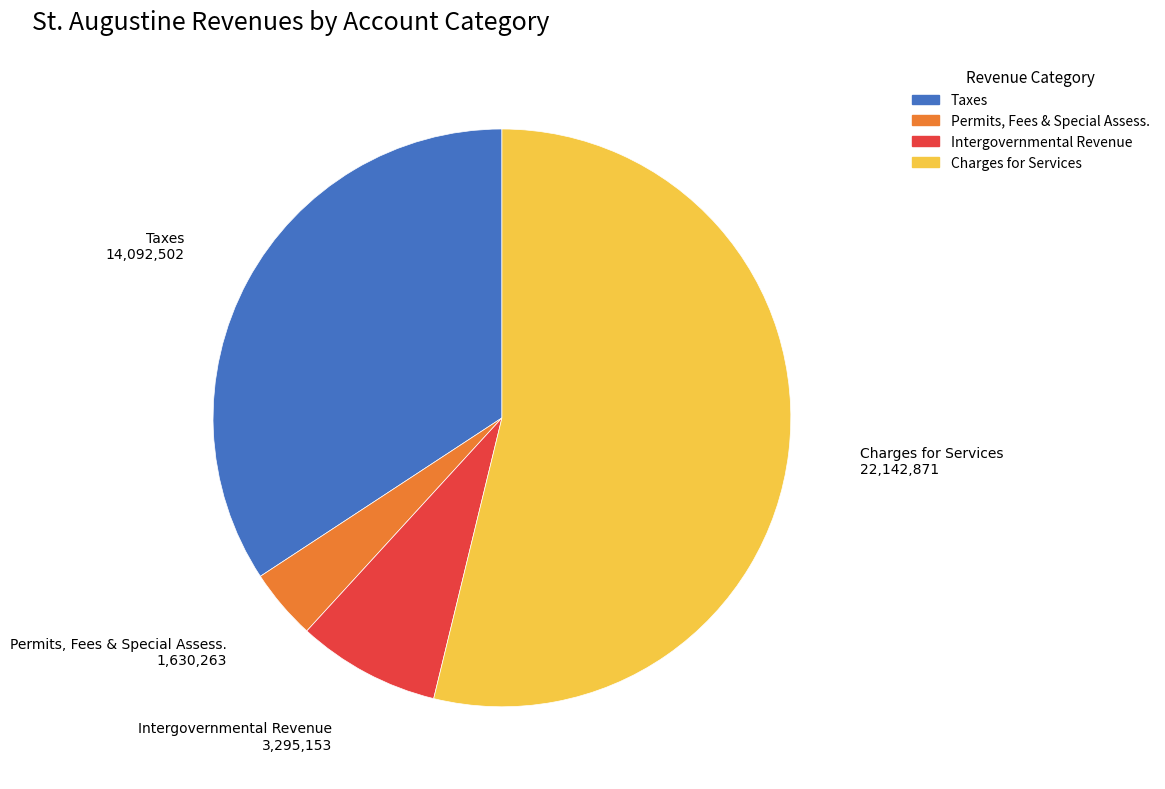

How many slices are in this pie chart?

4